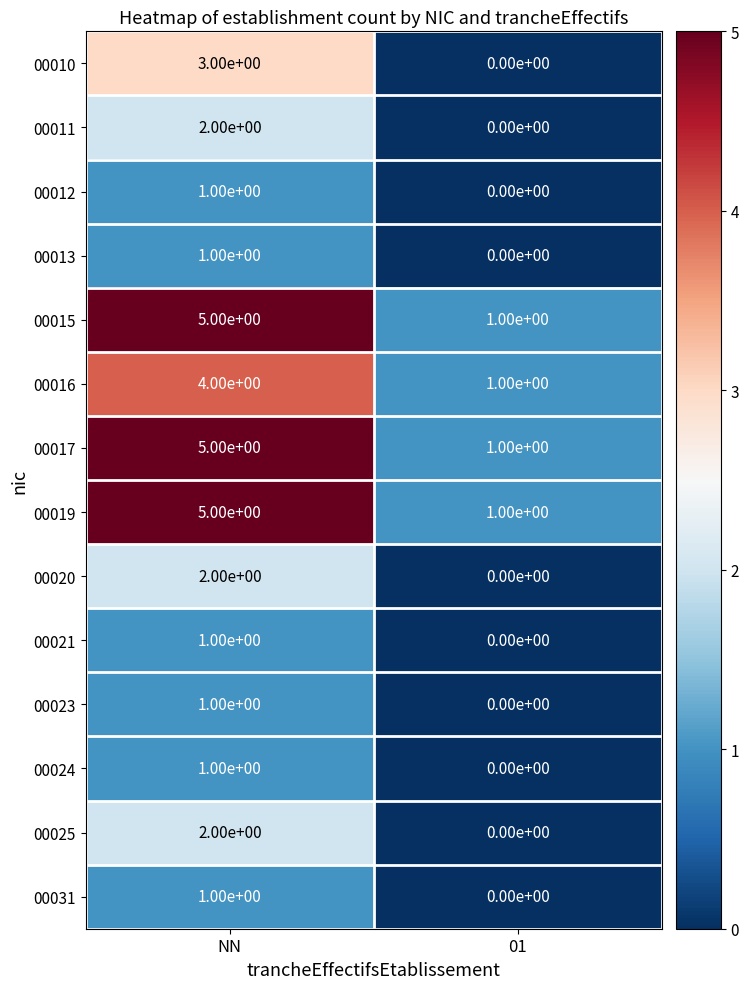

At which category is the sum across all series the highest?

NN